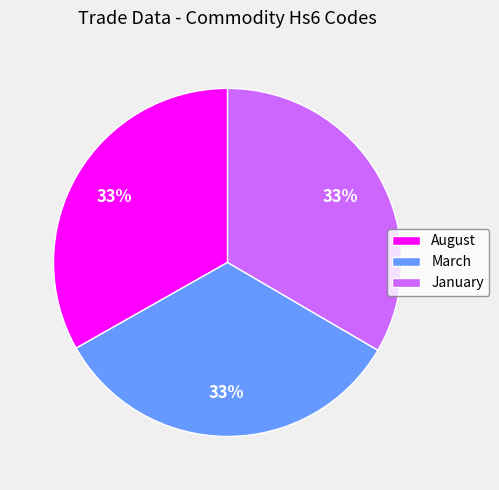

What is the ratio of the value at March to the value at January?

1.0